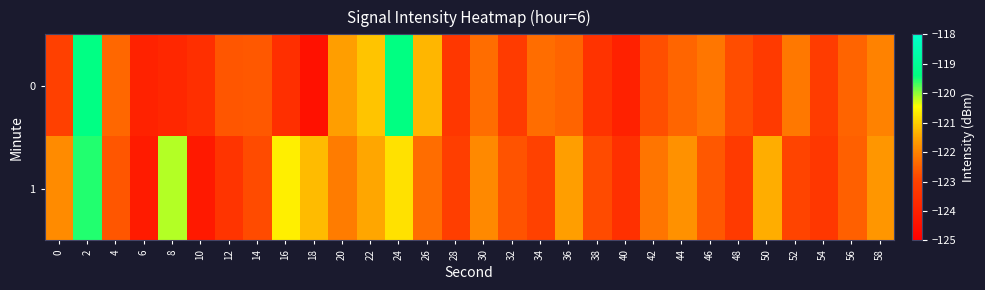

Which label corresponds to the smallest value in the chart?

18